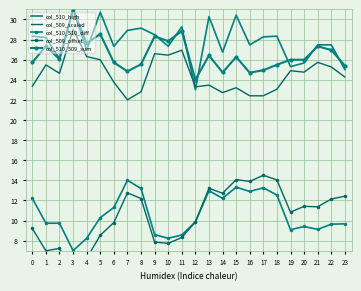

True or false: col_510_509_sum has a value of 52.0 at 3.

False